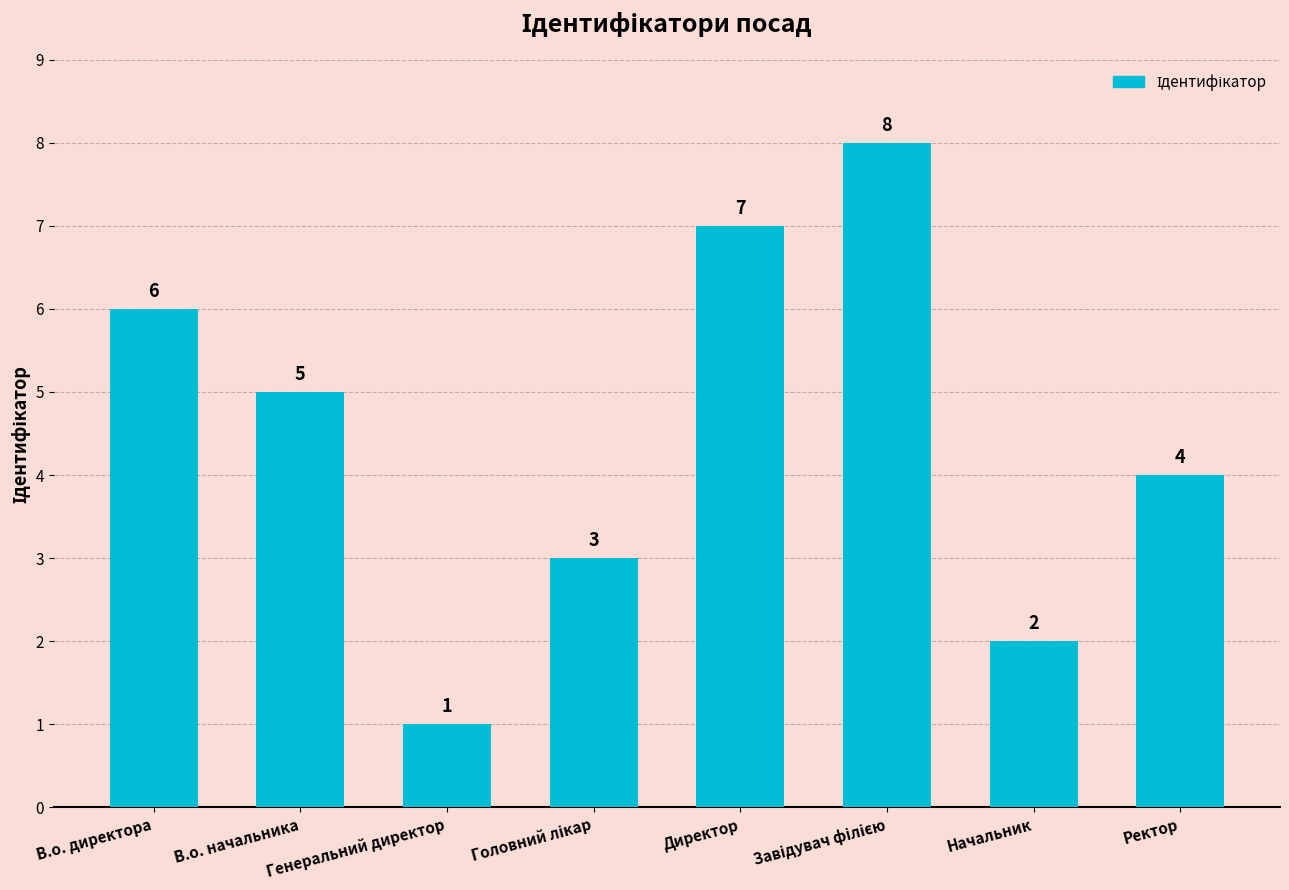

What is the difference between the maximum and second lowest values?

6